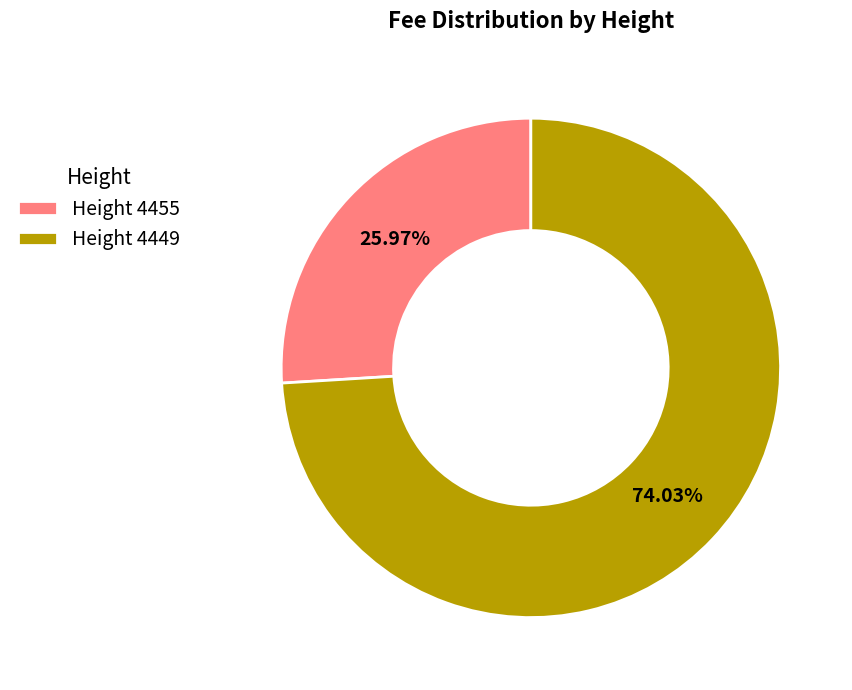

Which category accounts for the majority?

Height 4449